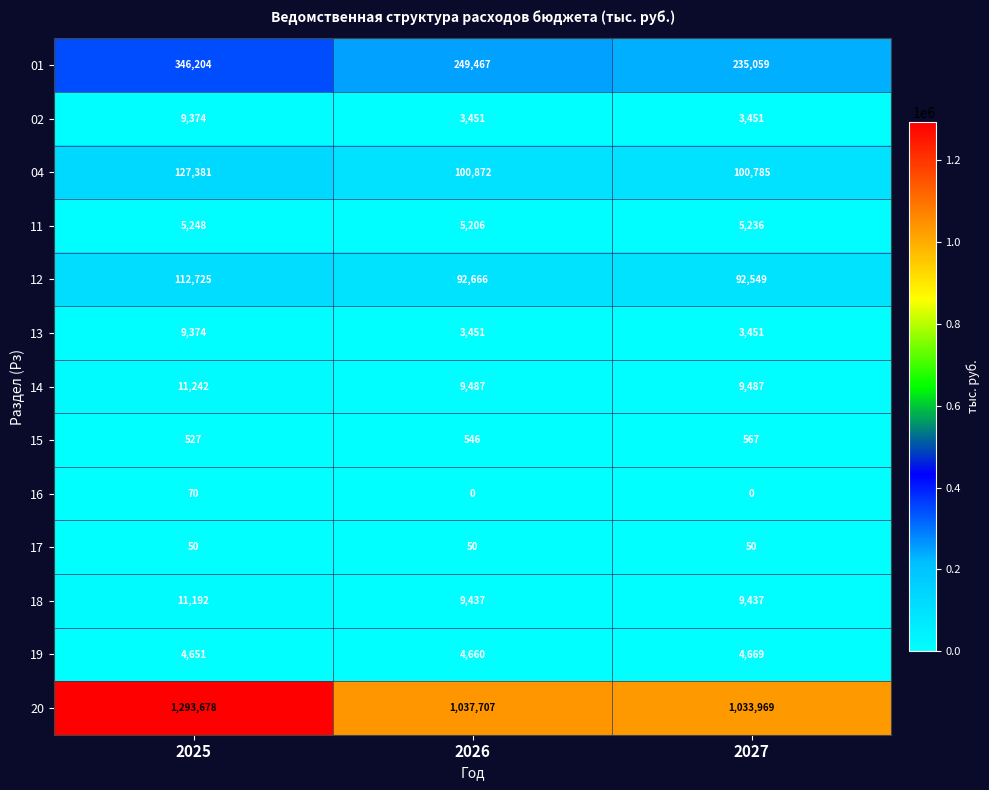

Which series has the widest spread of values?

20